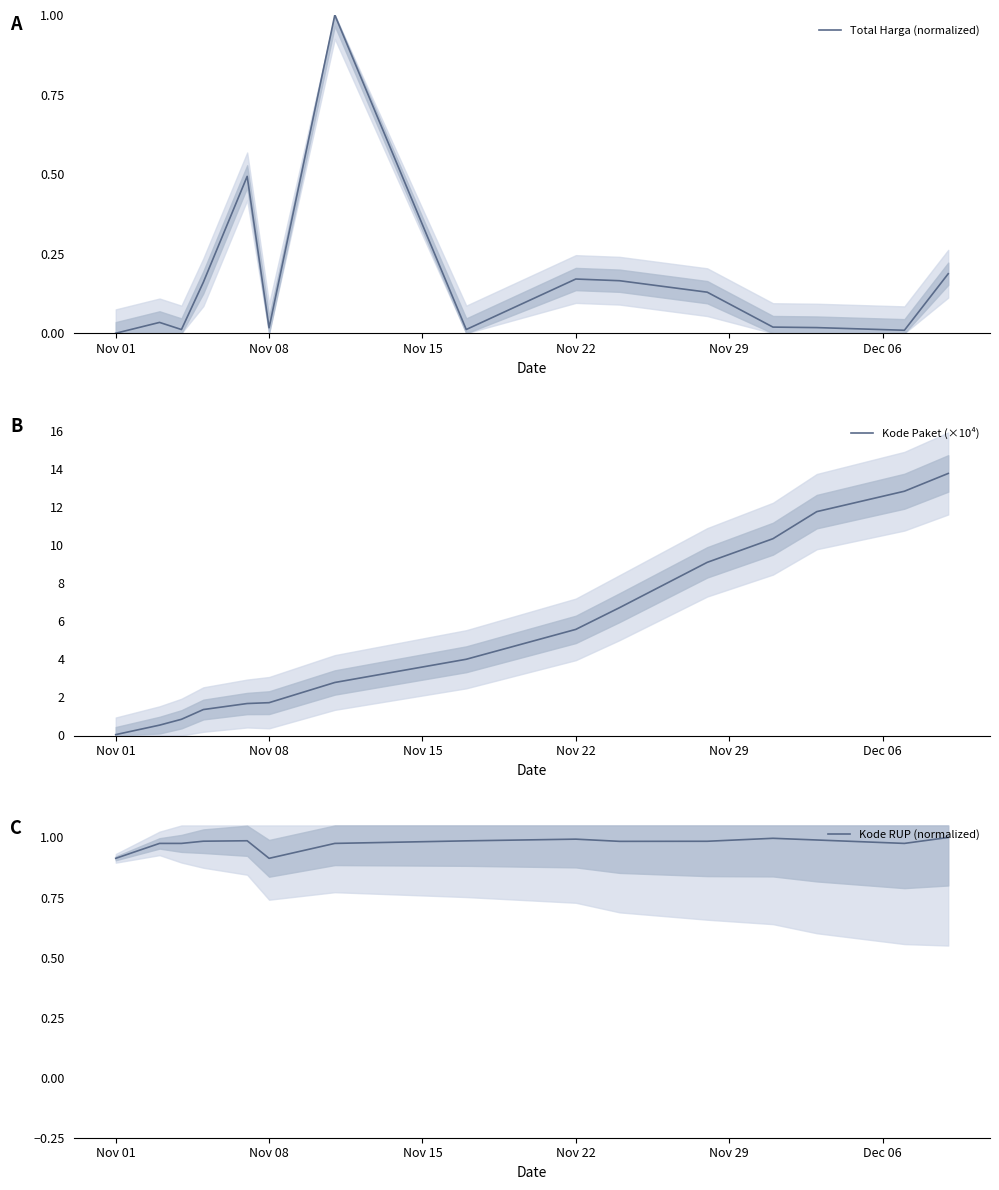

What are all the series names shown in the legend?

Total Harga (normalized), Kode Paket (×10⁴), Kode RUP (normalized)